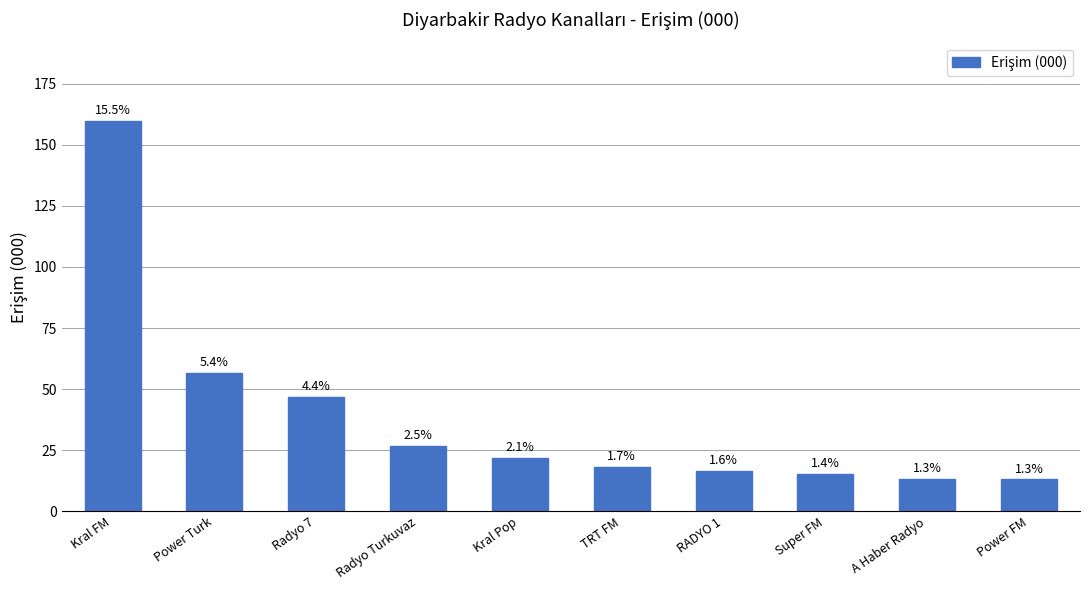

How many bars are there in total?

10